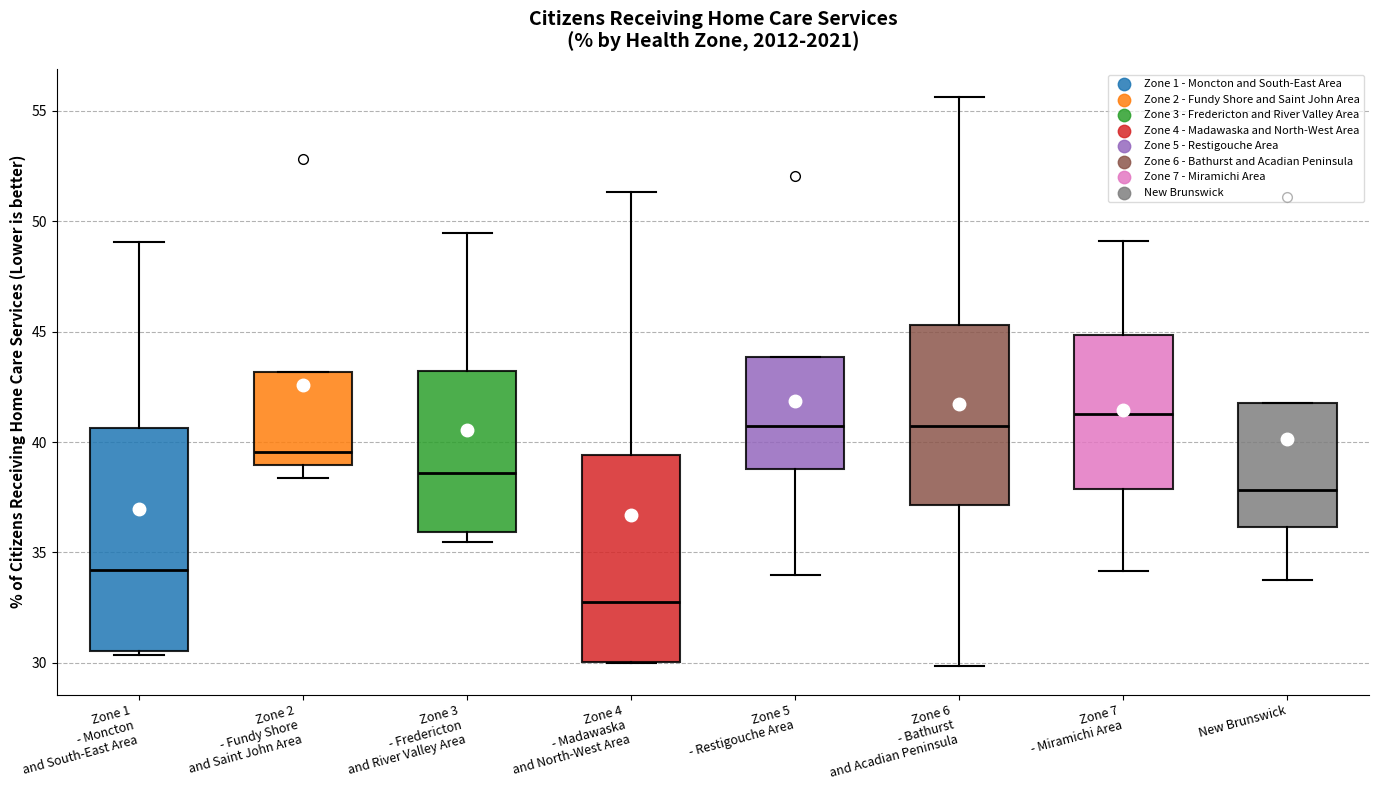

Comparing the boxes themselves (not the whiskers), which one is the tallest?

Zone 1 - Moncton and South-East Area